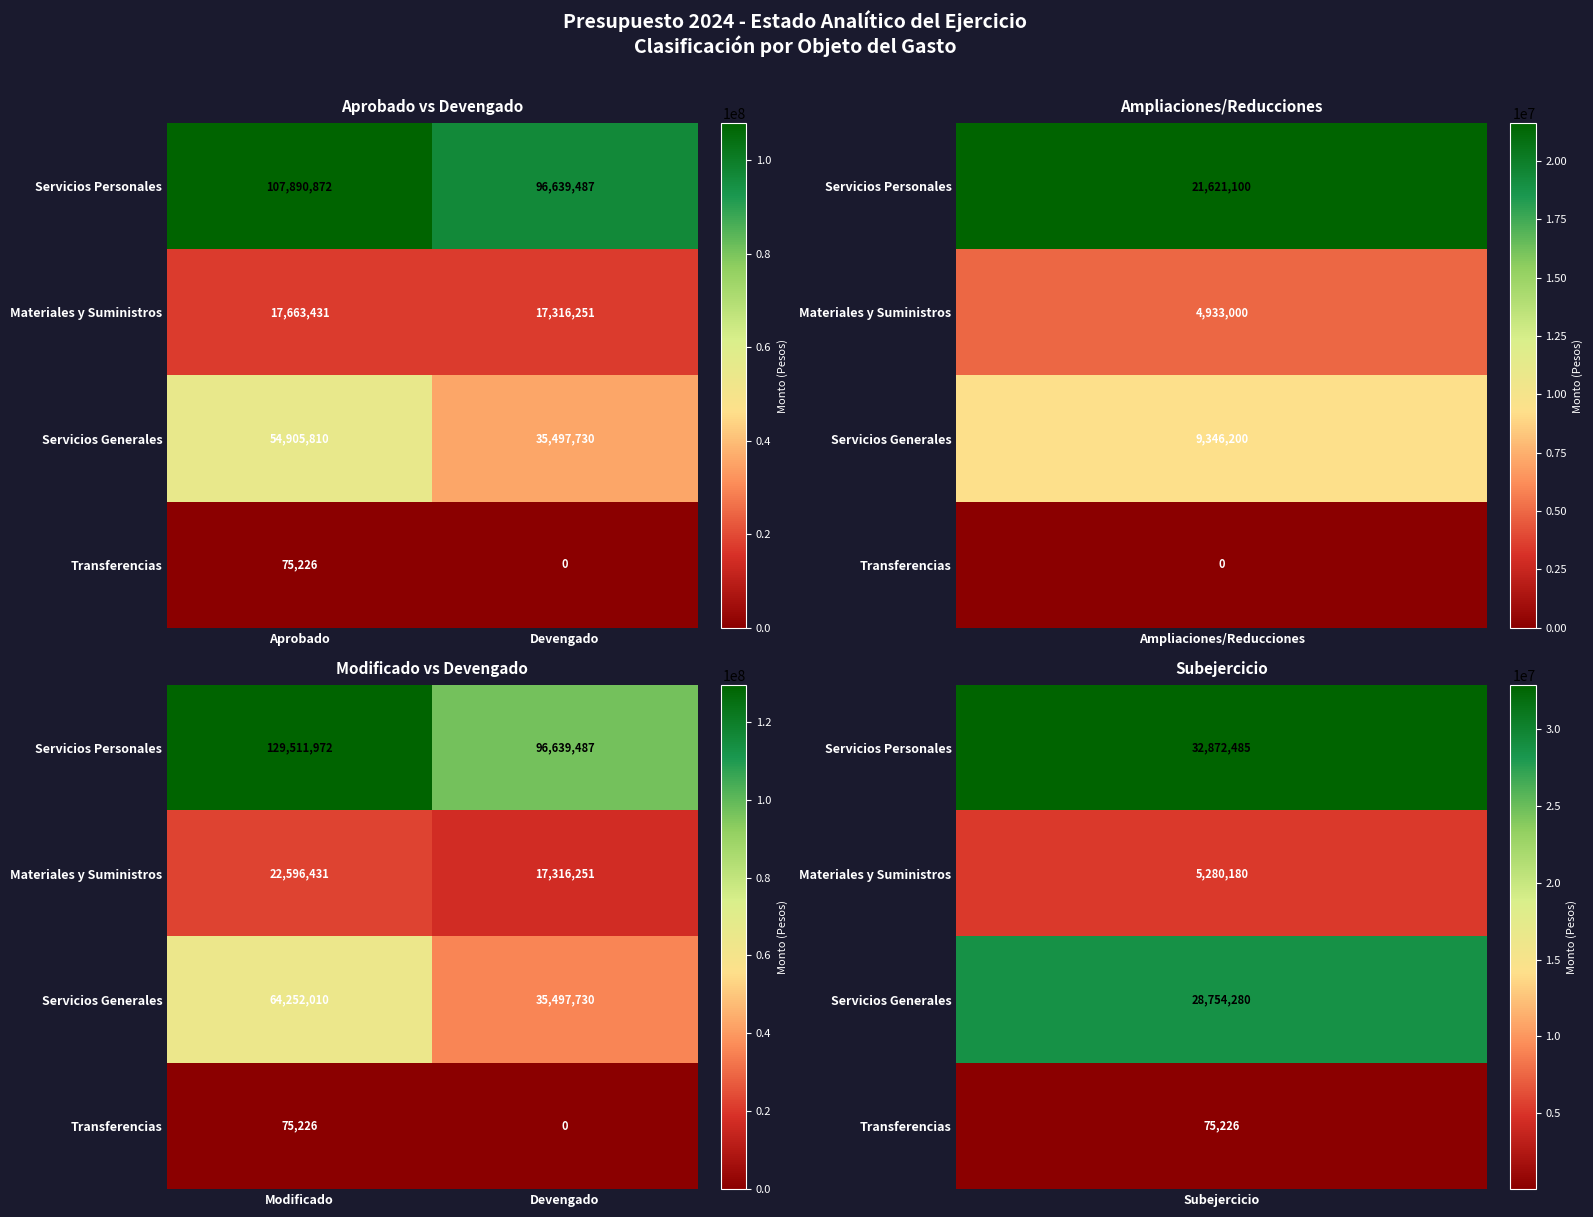

What is the approximate value of Servicios Personales at Devengado, to the nearest 50?

96639500